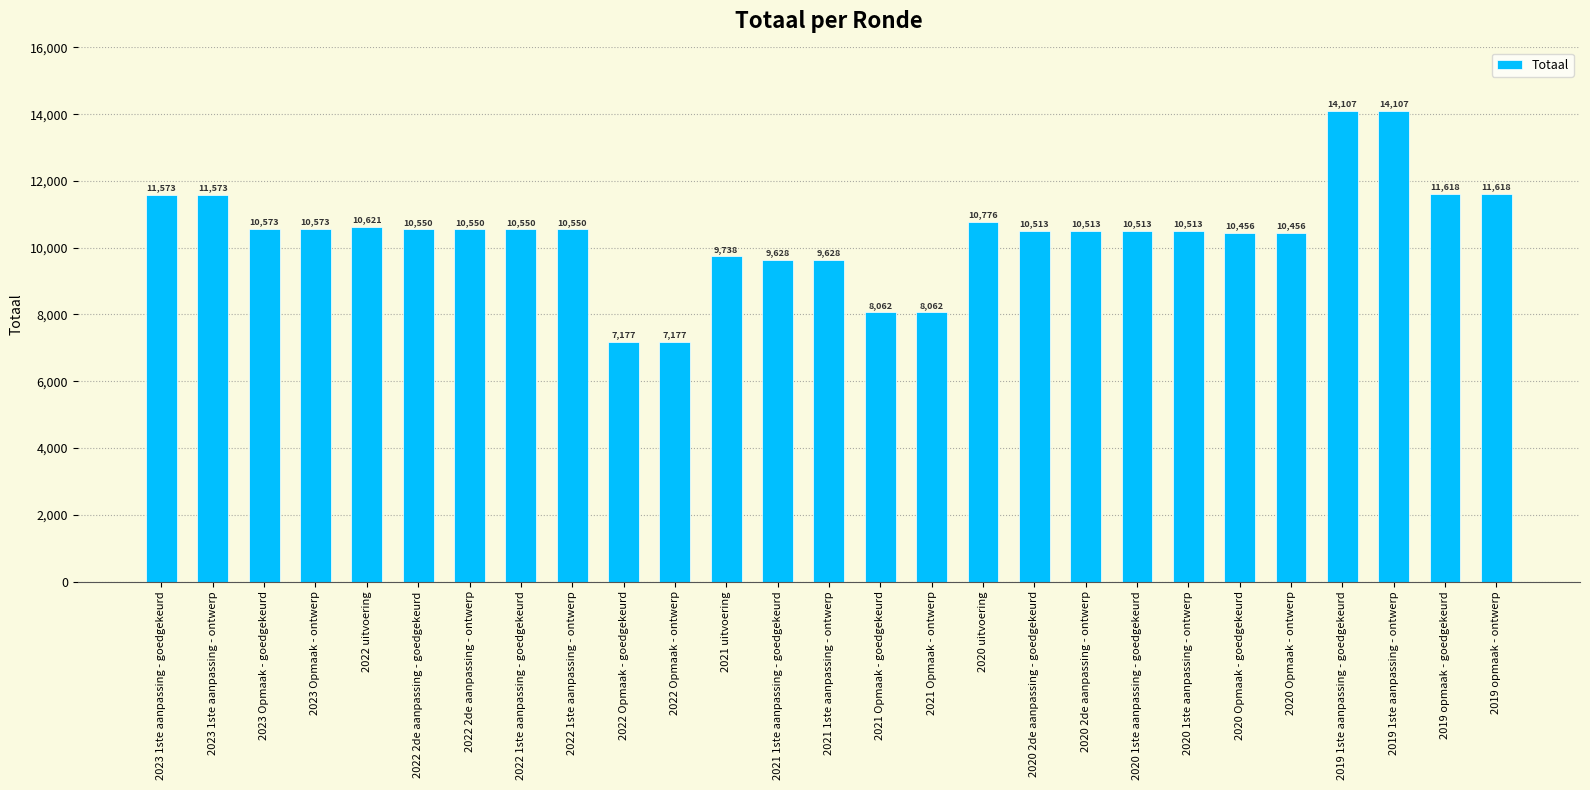

What is the average value?

10436